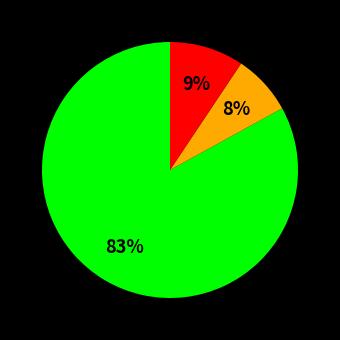

To the nearest percent, what is the difference between the largest and smallest slice percentages?

75%